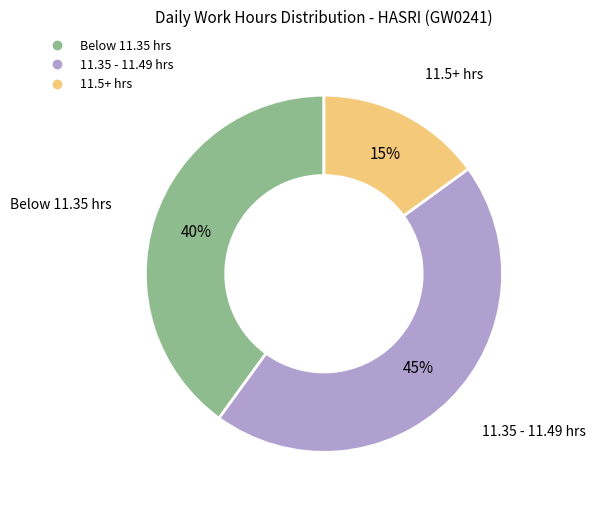

To the nearest percent, what is the average slice percentage?

33%